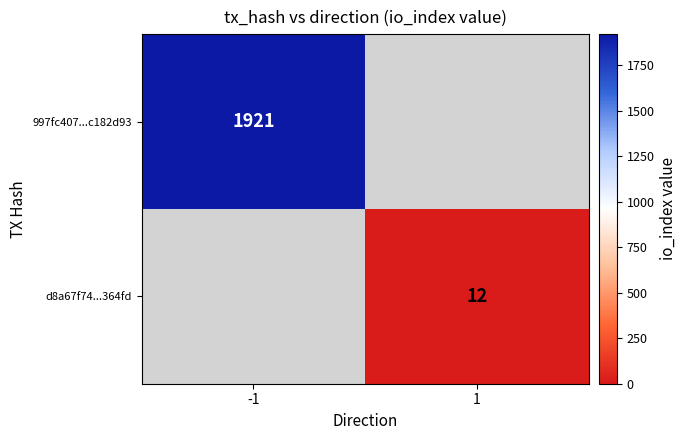

Is it true that d8a67f74...364fd equals 12 at 1?

True